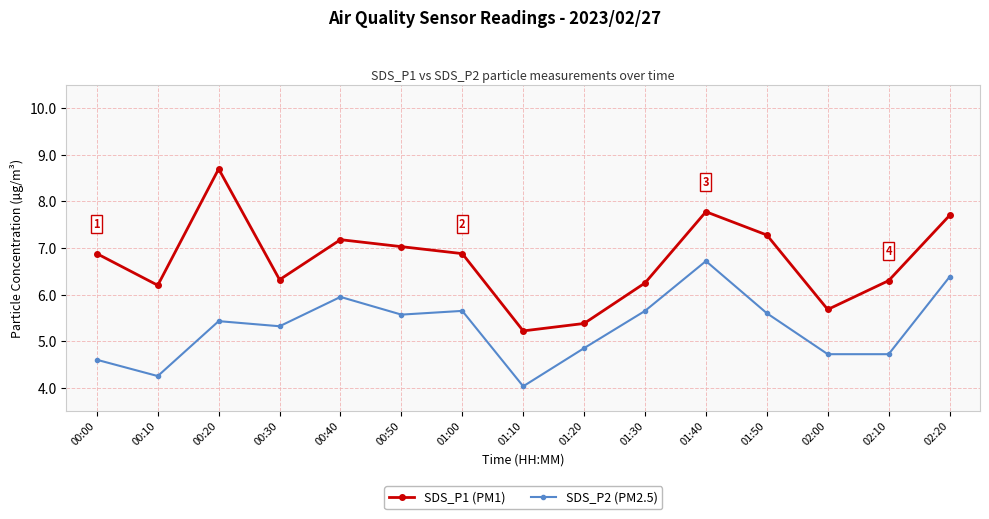

True or false: SDS_P1 (PM1) and SDS_P2 (PM2.5) intersect in this chart.

False